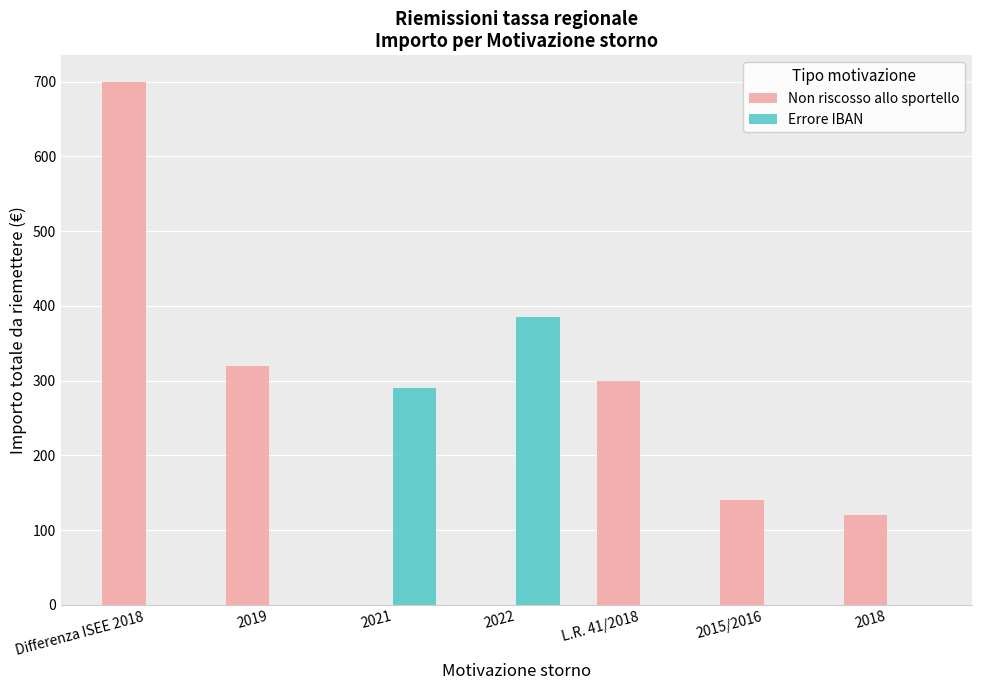

What are all the series names shown in the legend?

Non riscosso allo sportello, Errore IBAN